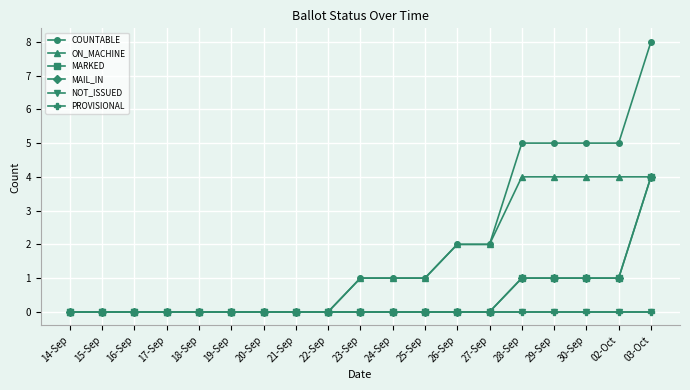

At which category is the sum across all series the highest?

03-Oct